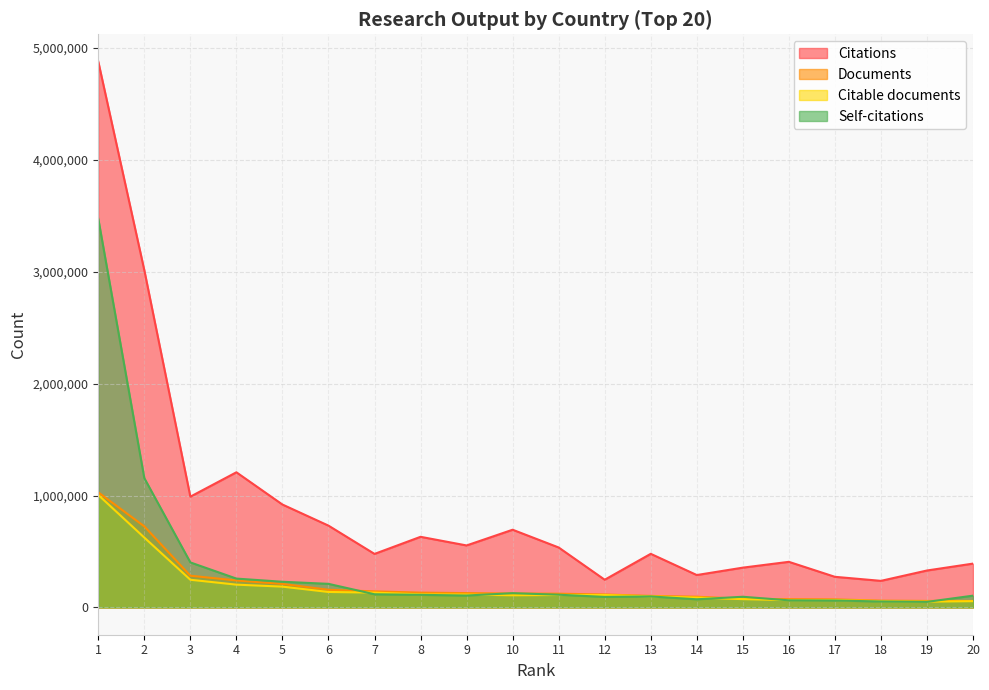

Reading left to right, what are all the values shown in this chart?

Citations: 1=4879683	2=3014380	3=990274	4=1208190	5=919895	6=731322	7=478471	8=631348	9=554108	10=694602	11=535927	12=247558	13=479228	14=289618	15=355692	16=407651	17=273727	18=237601	19=330136	20=391789
Documents: 1=1028625	2=724534	3=283374	4=241135	5=210224	6=157803	7=143600	8=132338	9=128084	10=124324	11=122784	12=115902	13=102952	14=95587	15=77220	16=73698	17=72030	18=60572	19=58203	20=58005
Citable documents: 1=1005380	2=624498	3=247543	4=203747	5=185991	6=138331	7=132370	8=116893	9=114827	10=108780	11=111374	12=111195	13=98751	14=87987	15=74117	16=65442	17=66400	18=56196	19=51844	20=56018
Self-citations: 1=3474919	2=1155828	3=402352	4=257826	5=229451	6=210812	7=117636	8=112564	9=106439	10=127367	11=113663	12=94104	13=98299	14=72803	15=95381	16=63520	17=61933	18=53148	19=49636	20=105207